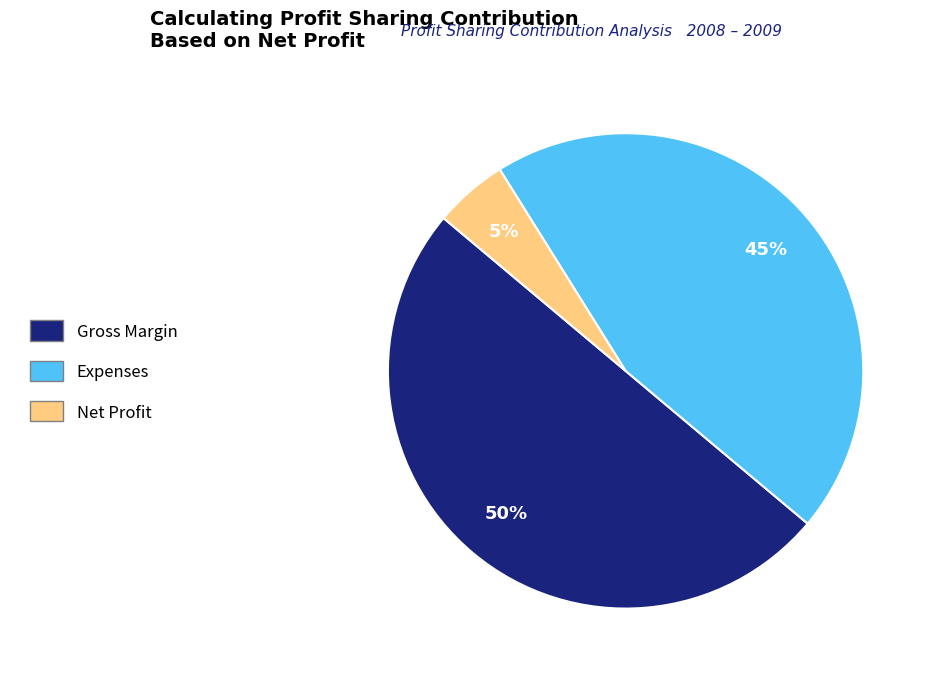

Which slice is the smallest?

Net Profit